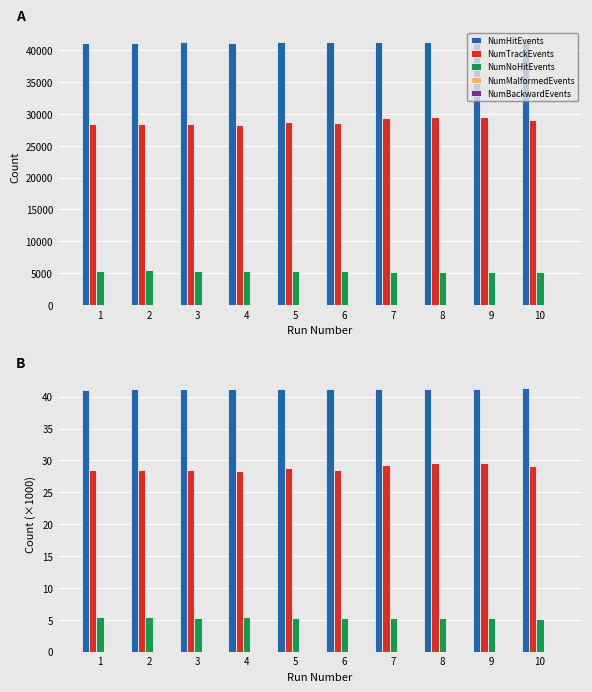

Reading left to right, extract all data points from this chart.

NumHitEvents: 41.1	41.1	41.3	41.2	41.2	41.2	41.3	41.3	41.3	41.3
NumTrackEvents: 28.5	28.4	28.5	28.3	28.7	28.6	29.3	29.6	29.6	29.0
NumNoHitEvents: 5.4	5.4	5.3	5.4	5.3	5.3	5.2	5.2	5.2	5.2
NumMalformedEvents: 0.0	0.0	0.0	0.0	0.0	0.0	0.0	0.0	0.0	0.0
NumBackwardEvents: 0.0	0.0	0.0	0.0	0.0	0.0	0.0	0.0	0.0	0.0